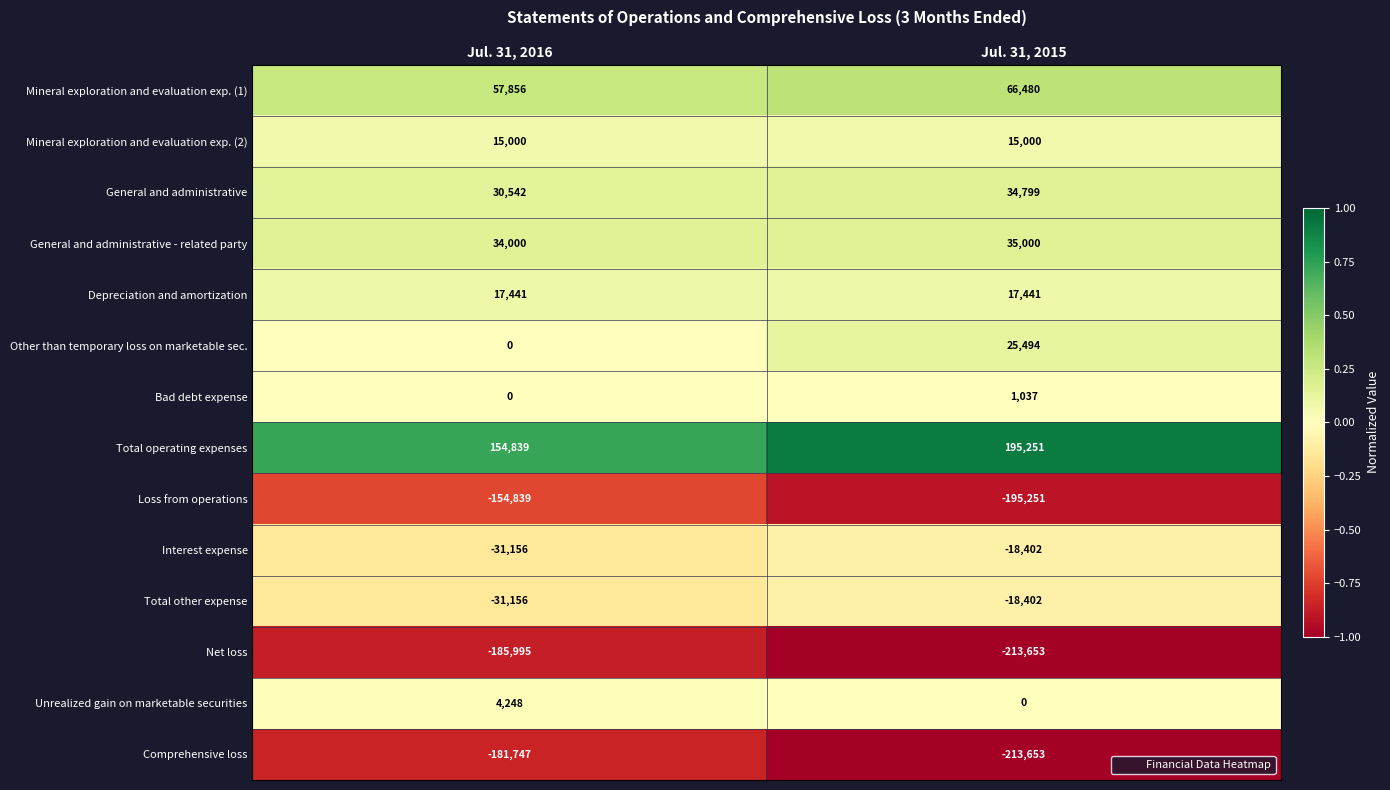

Is the value of Bad debt expense at Jul. 31, 2015 greater than the value of Mineral exploration and evaluation exp. (2) at Jul. 31, 2016?

No